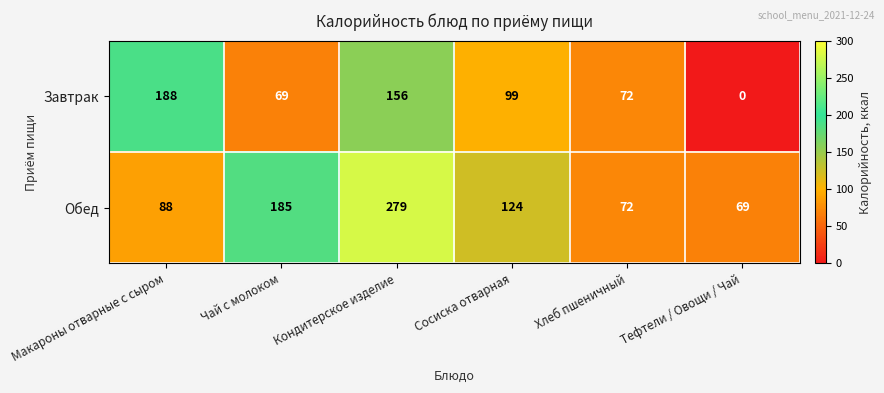

At how many categories does at least one series exceed 121?

4